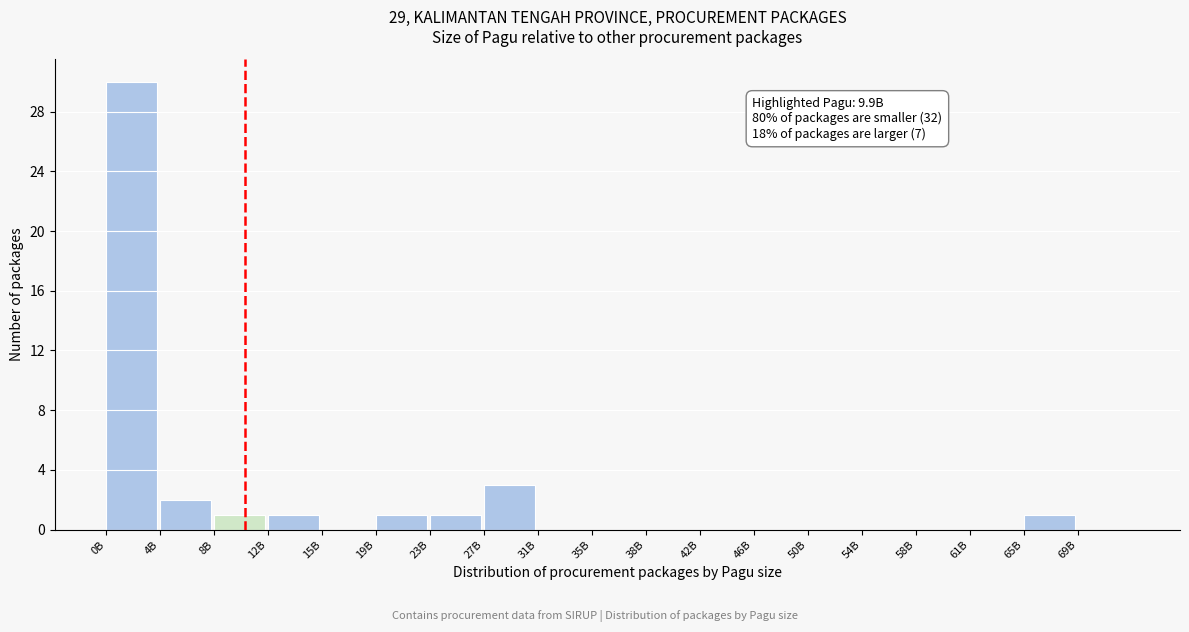

Reading left to right, extract all data points from this chart.

0B=30	4B=2	8B=1	12B=1	15B=0	19B=1	23B=1	27B=3	31B=0	35B=0	38B=0	42B=0	46B=0	50B=0	54B=0	58B=0	61B=0	65B=1	69B=0